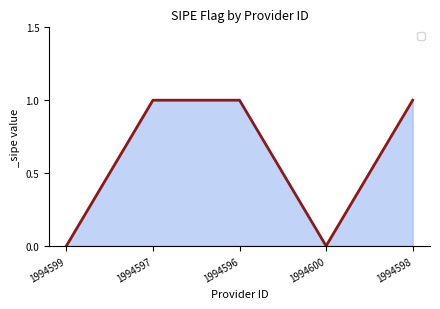

Is it true that the value at 1994598 is 1?

True